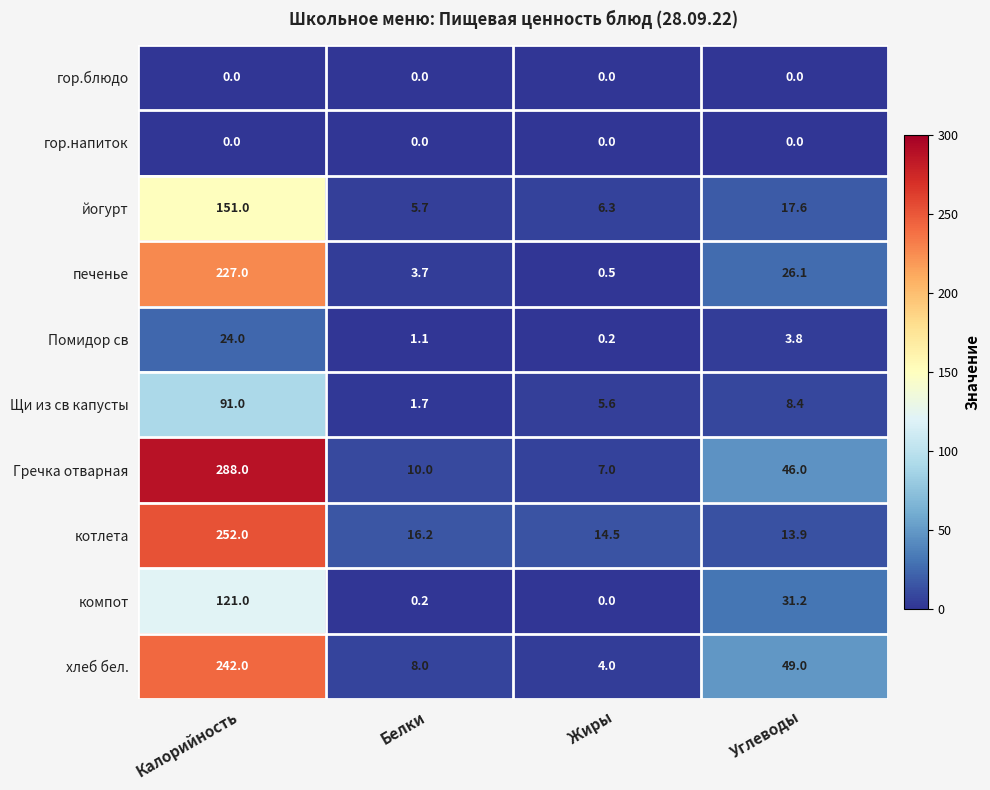

What is the sum of the Гречка отварная values at Белки and Жиры?

17.0